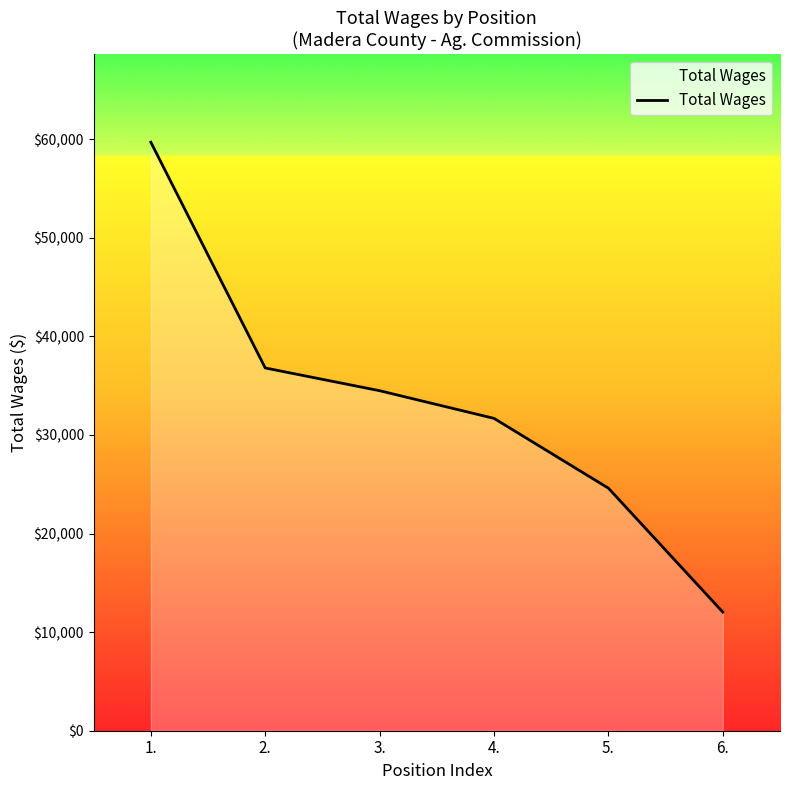

What is the change in value from 2. to 5.?

-12196